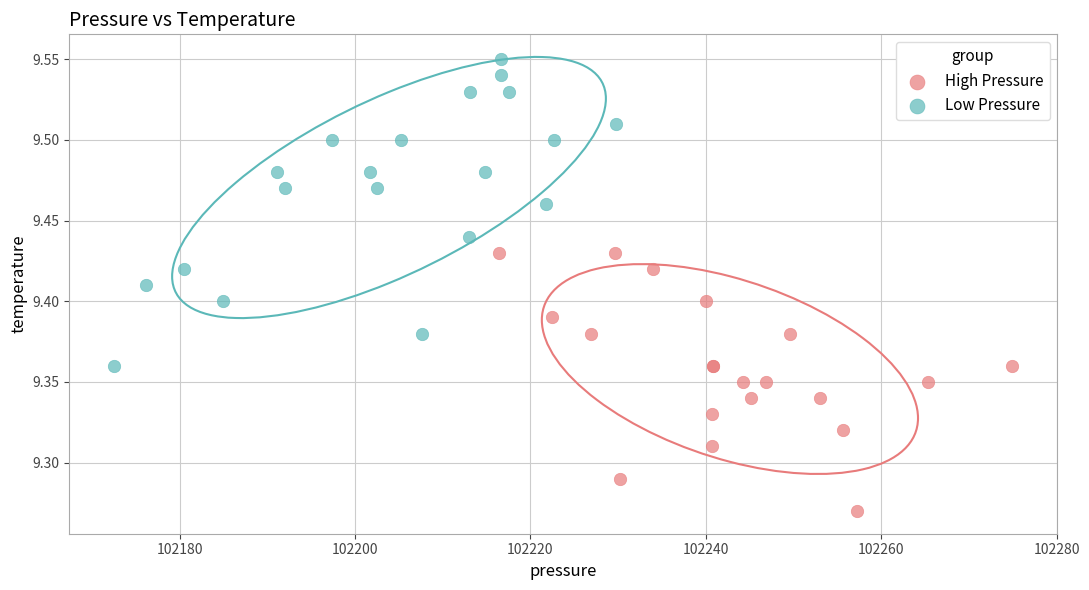

Which series reaches the maximum Y coordinate?

Low Pressure